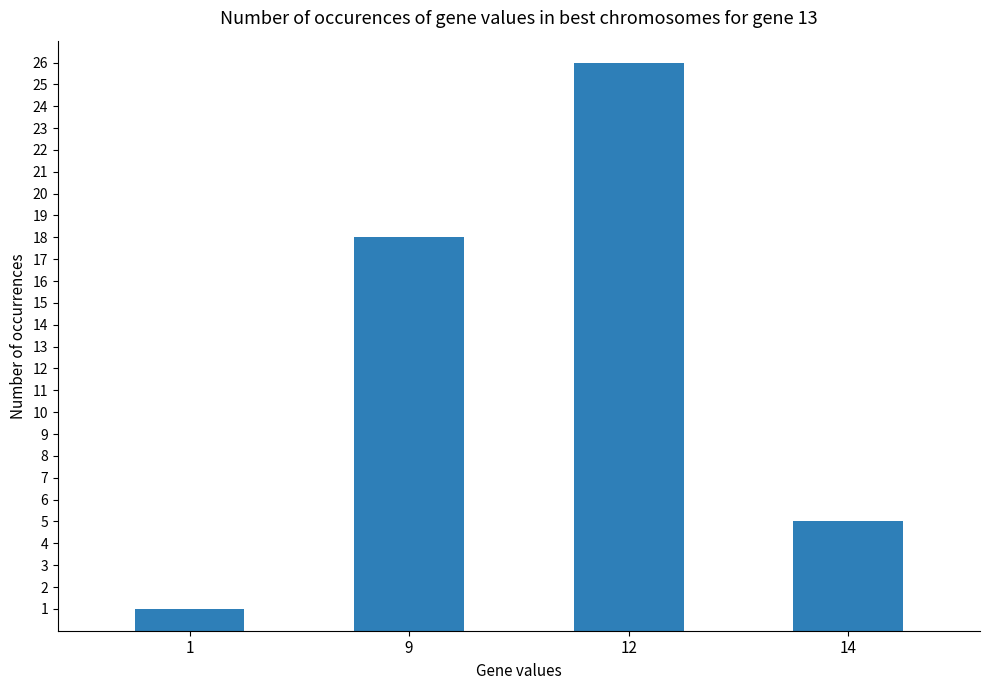

What is the value of the 1st bar from the left?

1